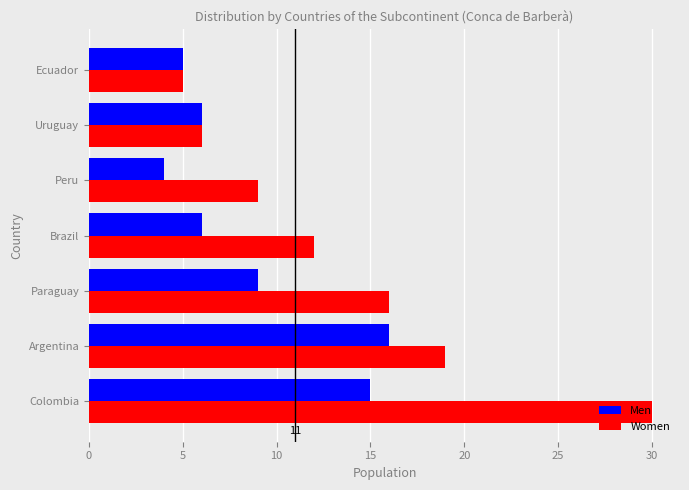

Between Argentina and Ecuador, which series saw the biggest shift?

Women